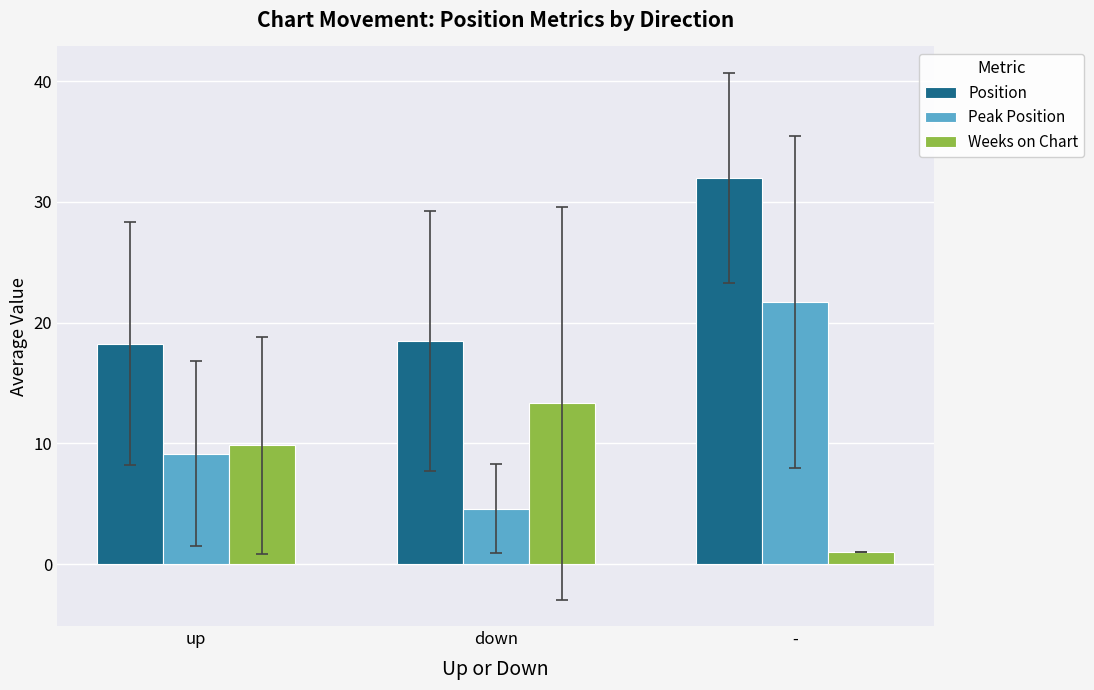

What is the lowest value of the Weeks on Chart series?

1.0